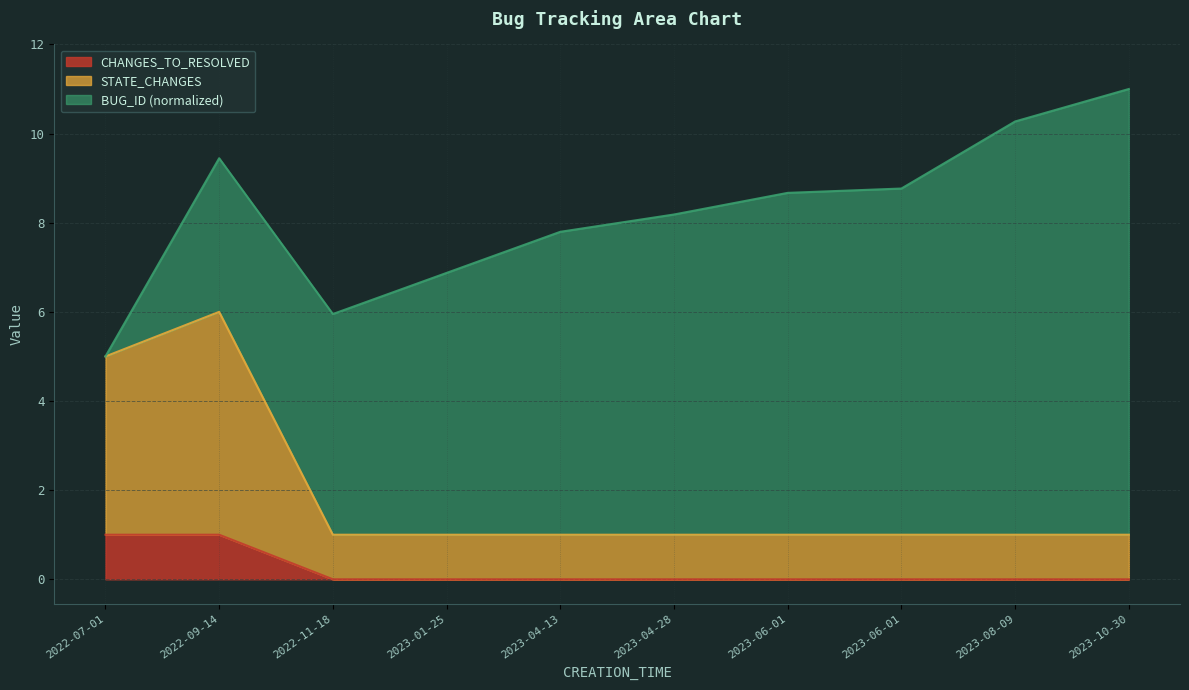

At which category is the sum across all series the highest?

2023-10-30